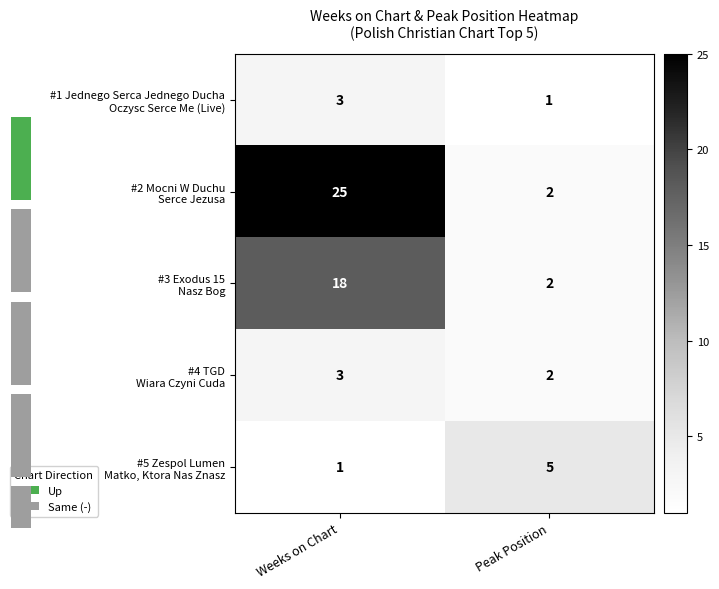

Which category has the lowest value in the #4 TGD Wiara Czyni Cuda series?

Peak Position